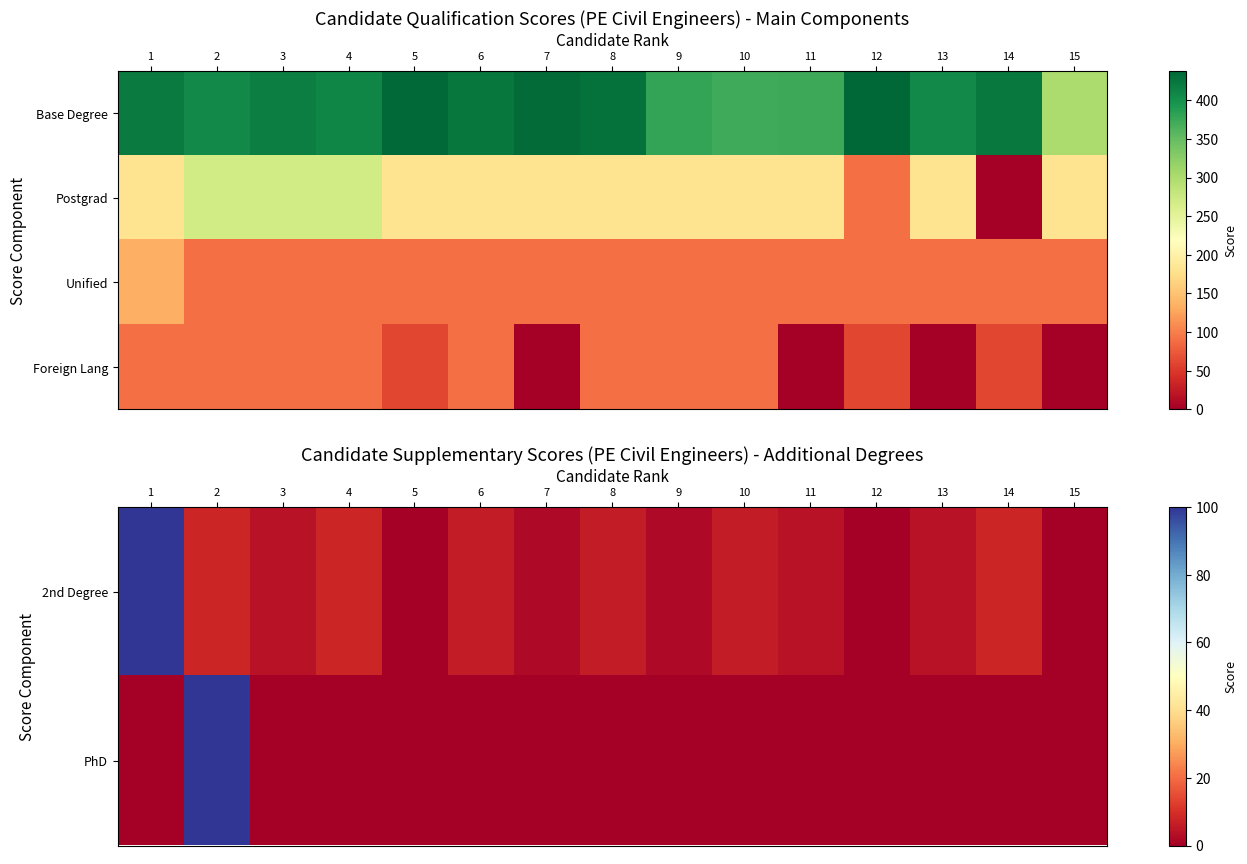

Is the value of PhD at 12 greater than the value of Unified at 1?

No